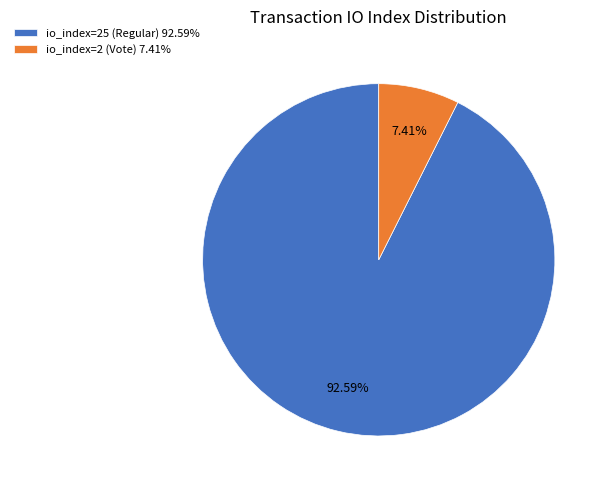

Approximately how many times larger is the value at io_index=2 (Vote) compared to io_index=25 (Regular)?

0.1